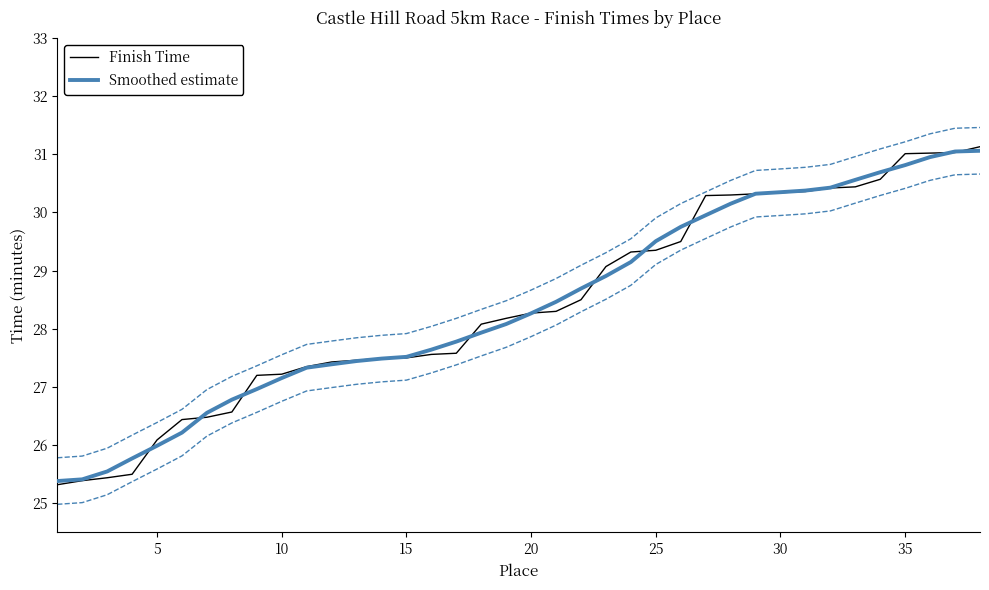

True or false: Smoothed estimate has a value of 17.0 at 15.

False